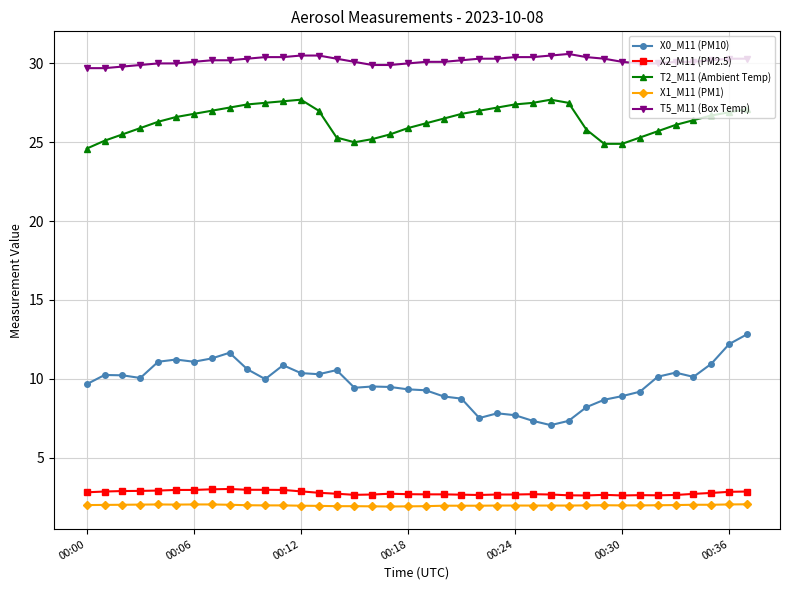

True or false: T2_M11 (Ambient Temp) and X0_M11 (PM10) cross at least once.

False